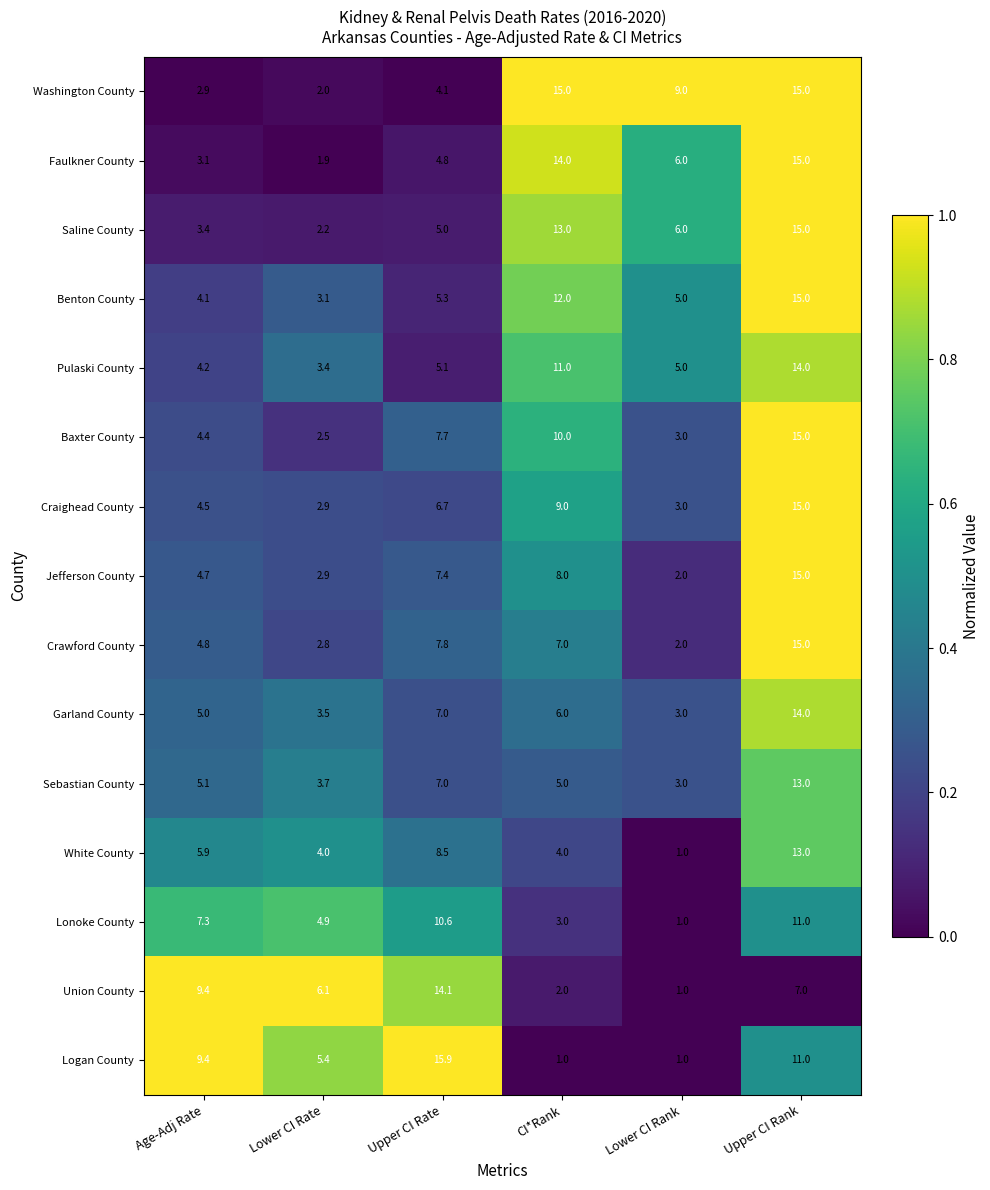

What is the sum of the Pulaski County values at Lower CI Rate and CI*Rank?

14.4